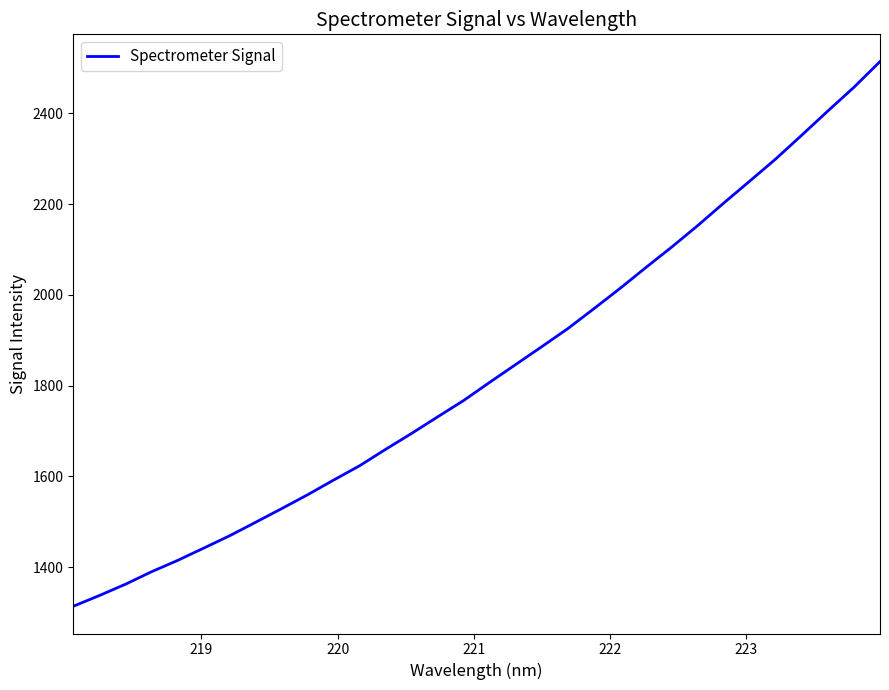

What is the maximum value shown in the chart?

2514.3